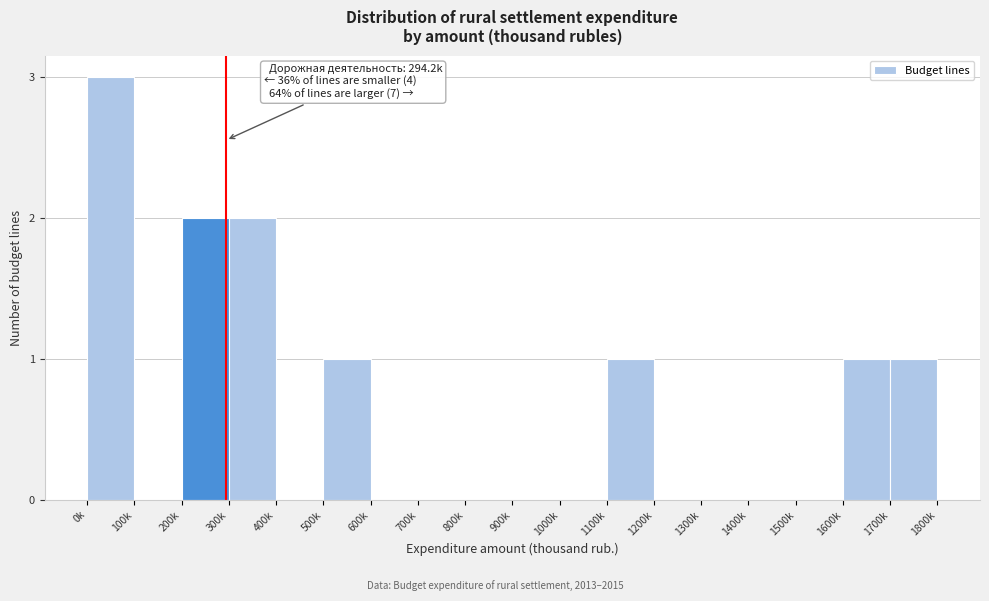

Reading left to right, what are all the values shown in this chart?

0k=3	100k=0	200k=2	300k=2	400k=0	500k=1	600k=0	700k=0	800k=0	900k=0	1000k=0	1100k=1	1200k=0	1300k=0	1400k=0	1500k=0	1600k=1	1700k=1